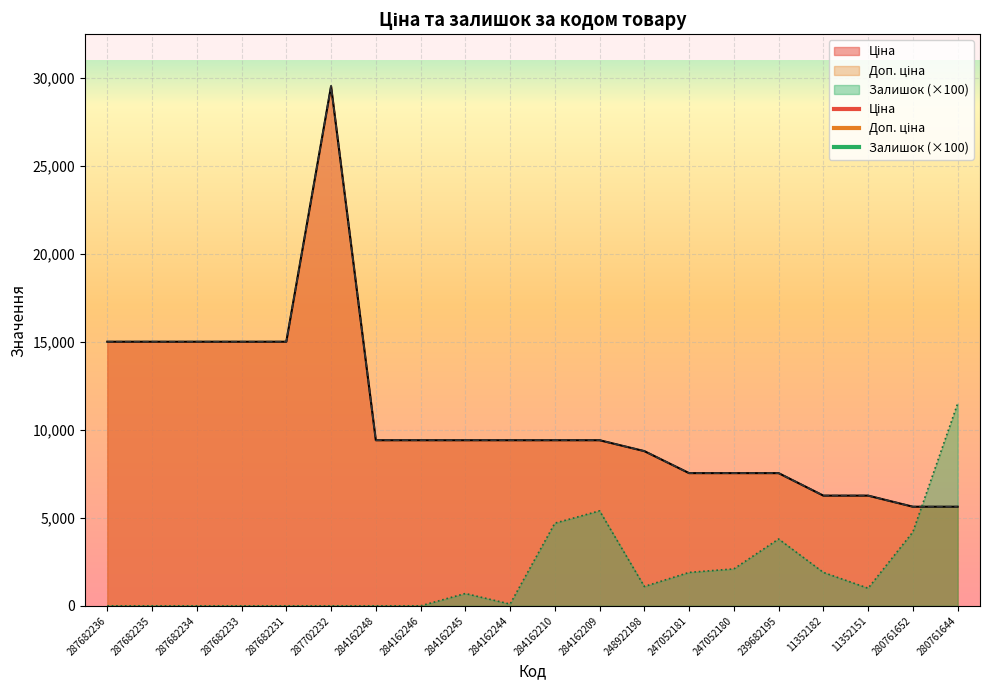

What is the difference between the maximum and second lowest values in the Доп. ціна series?

23912.9